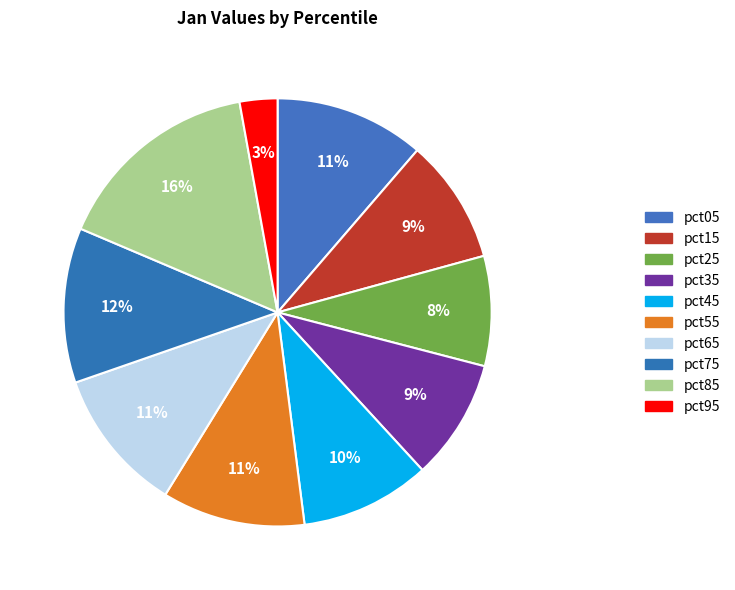

Count the number of slices in the pie.

10